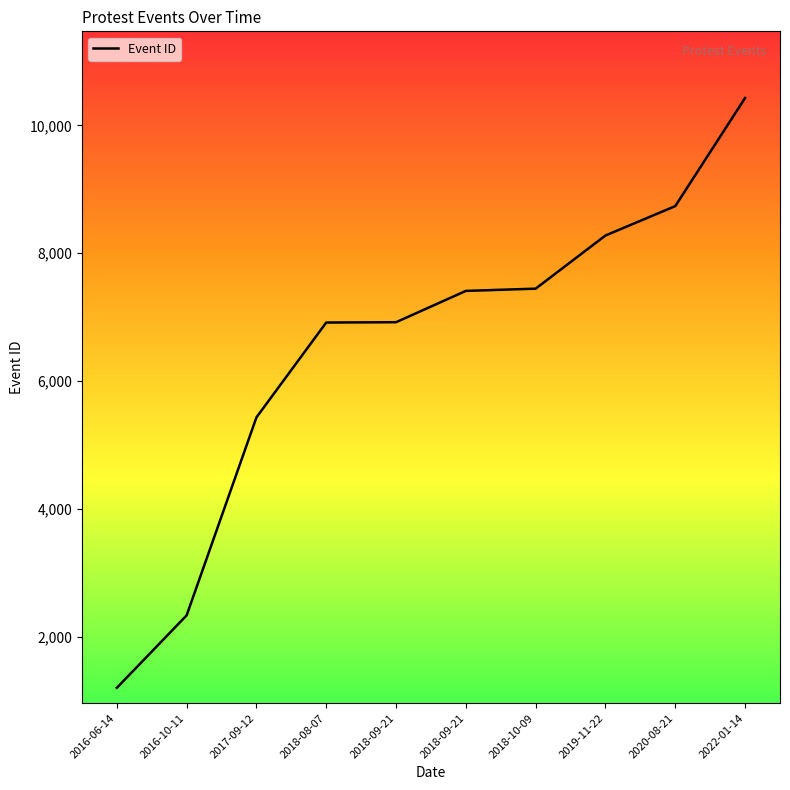

Does the chart display data point markers on the line(s)?

No